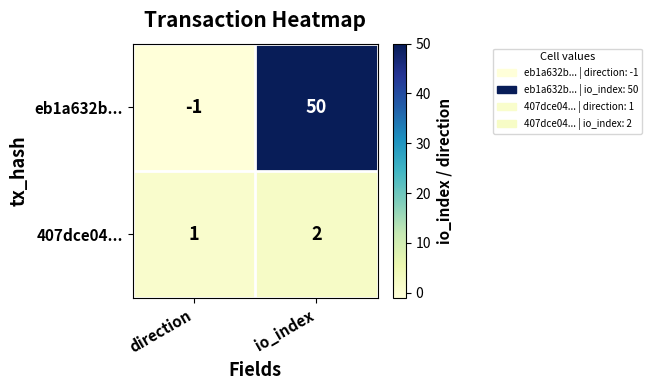

List the labels in order of 407dce04... value, largest first.

io_index, direction